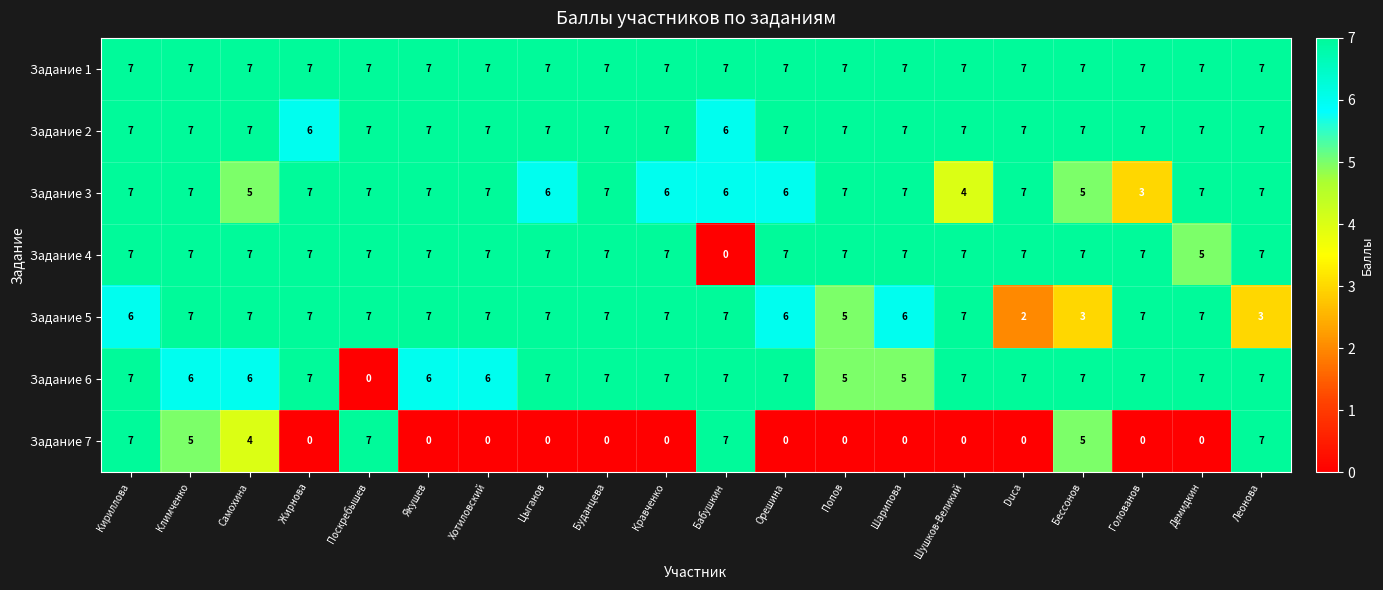

Where is Задание 4 nearest to the value 3?

Демидкин